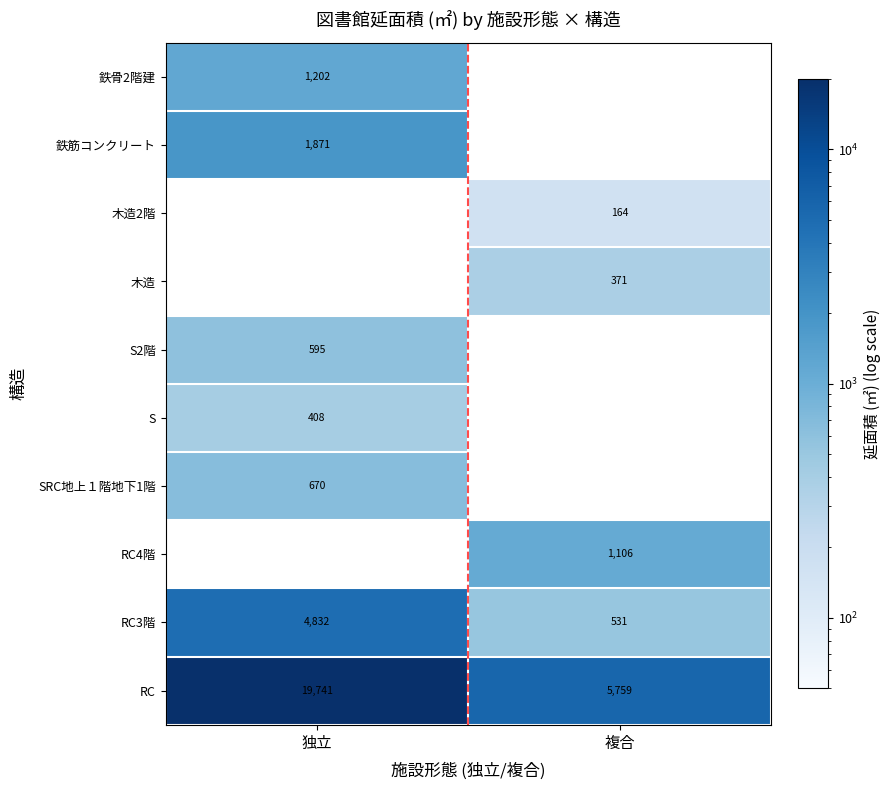

List the labels in order of S value, largest first.

独立, 複合